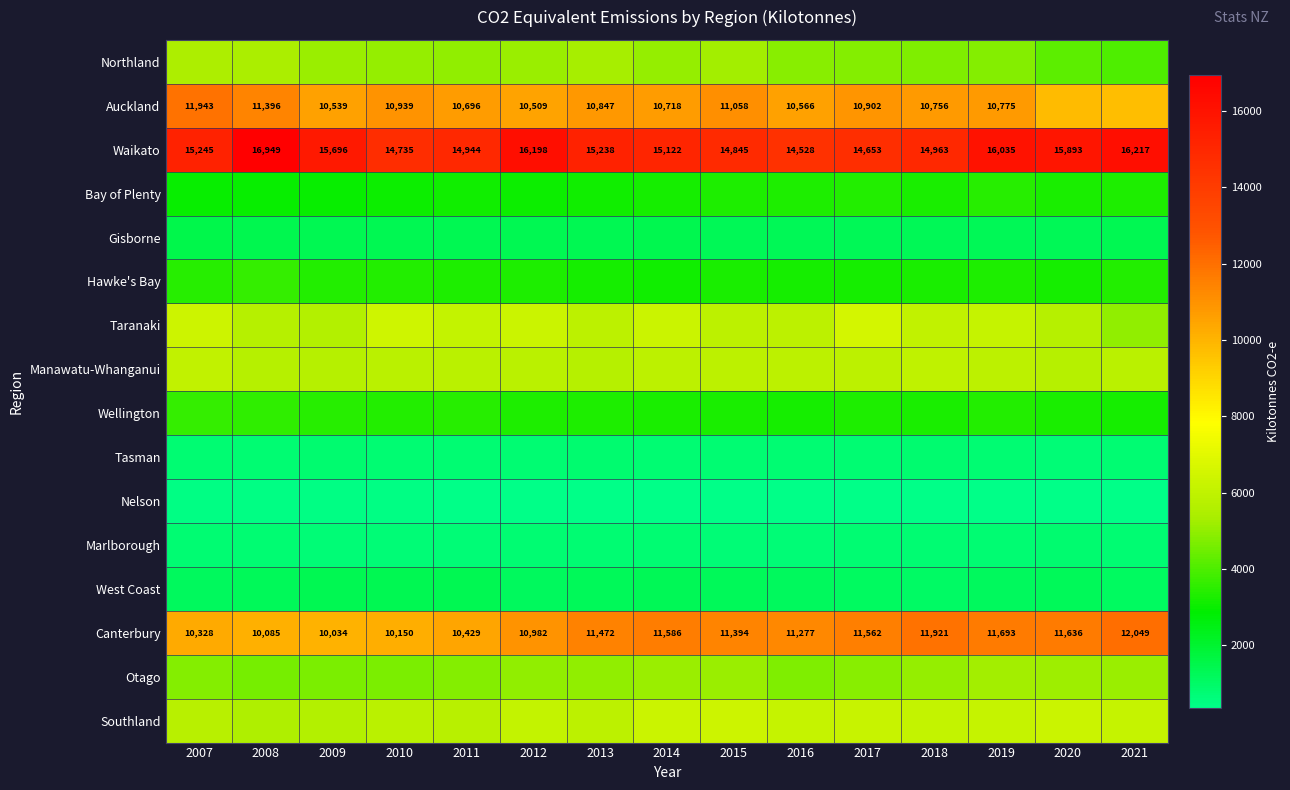

Is it true that Waikato equals 8012 at 2017?

False